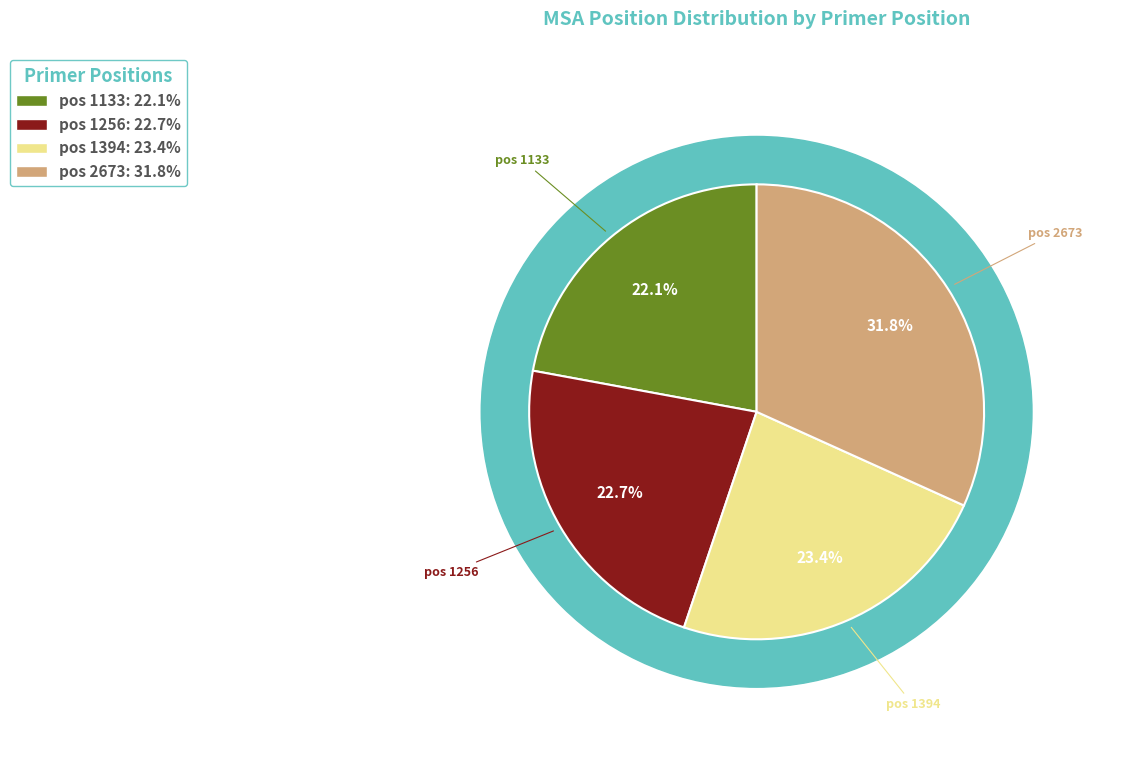

How many segments does this pie chart have?

4